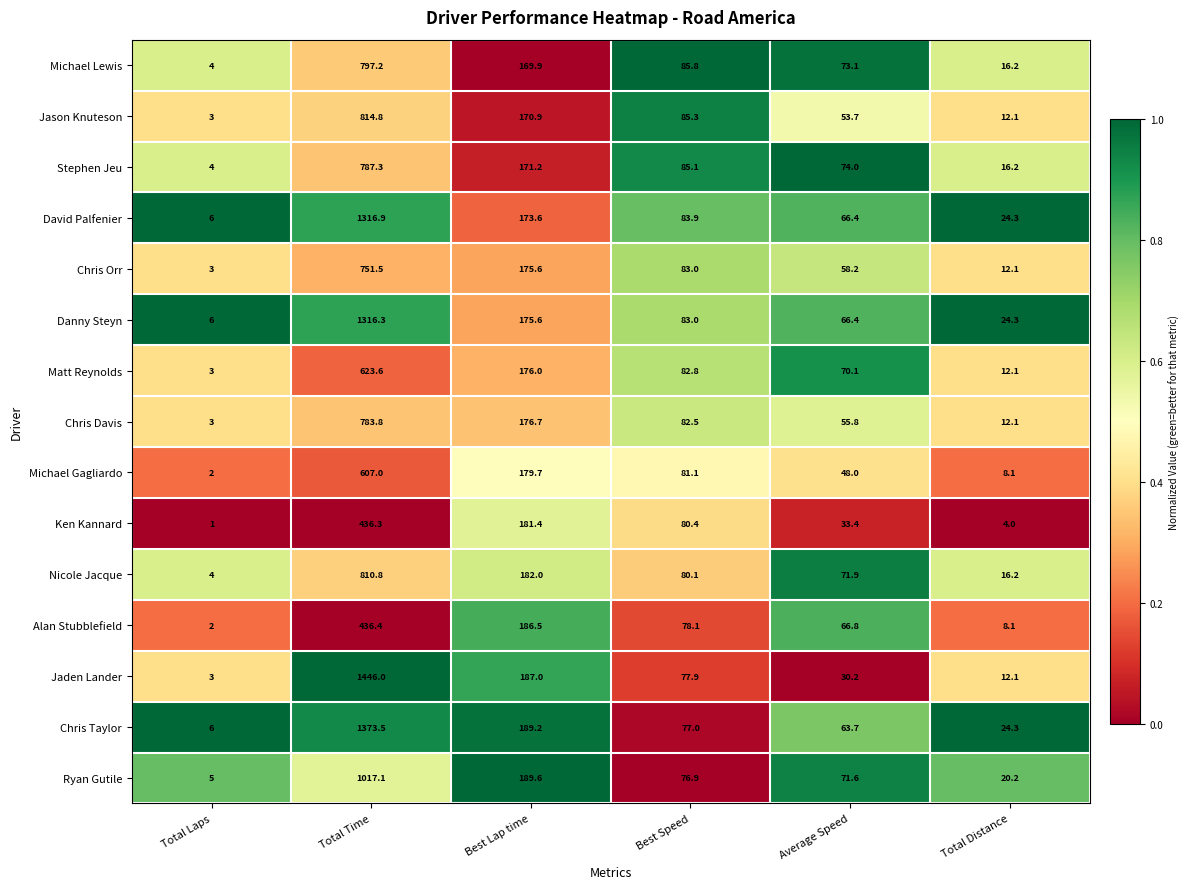

What is the difference between the maximum and minimum values in the Jaden Lander series?

1443.0